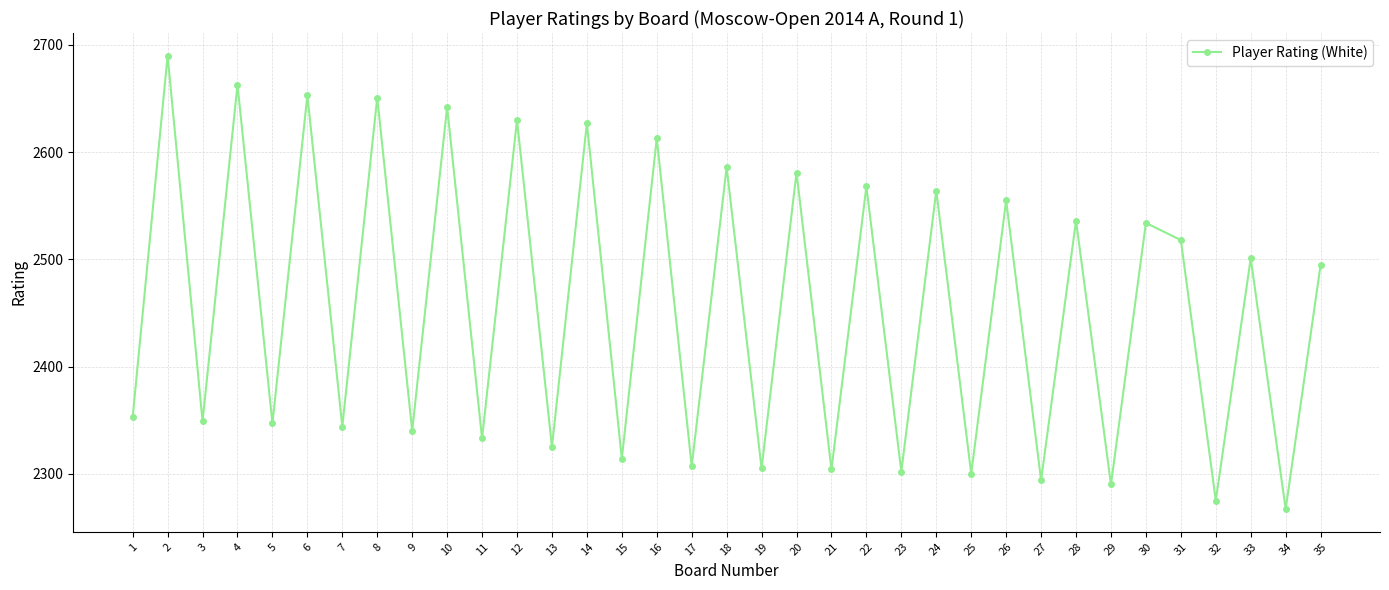

The value at 24 is 2564. True or false?

True